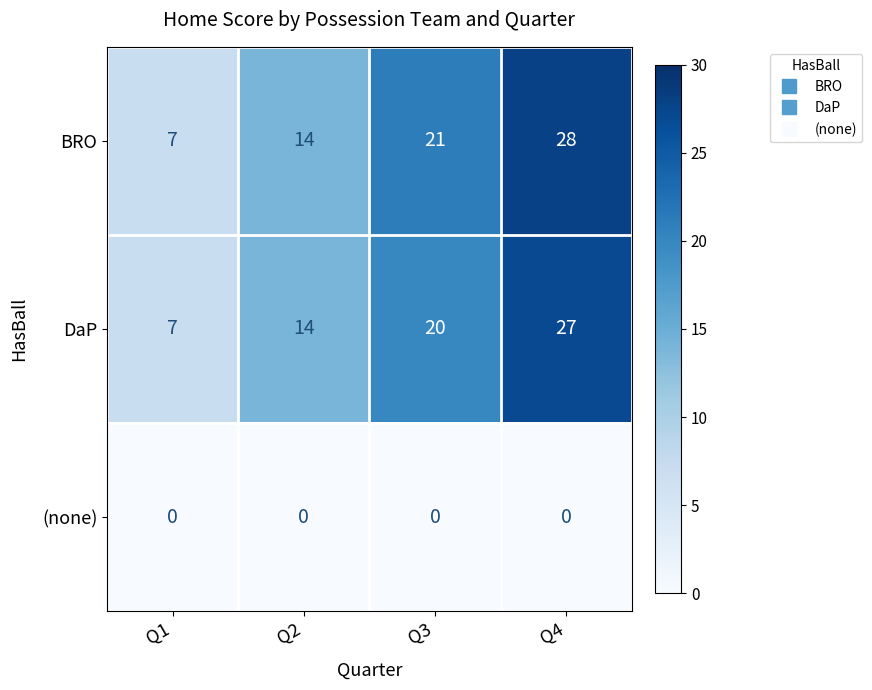

How many categories are shown in the chart?

4